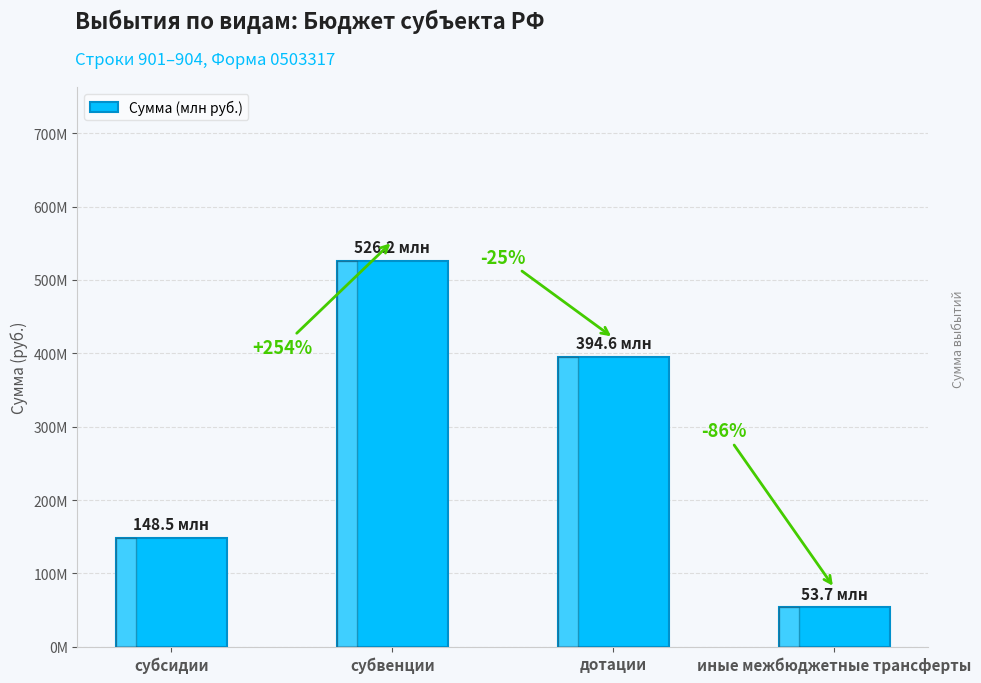

What is the greatest value displayed?

526187032.8